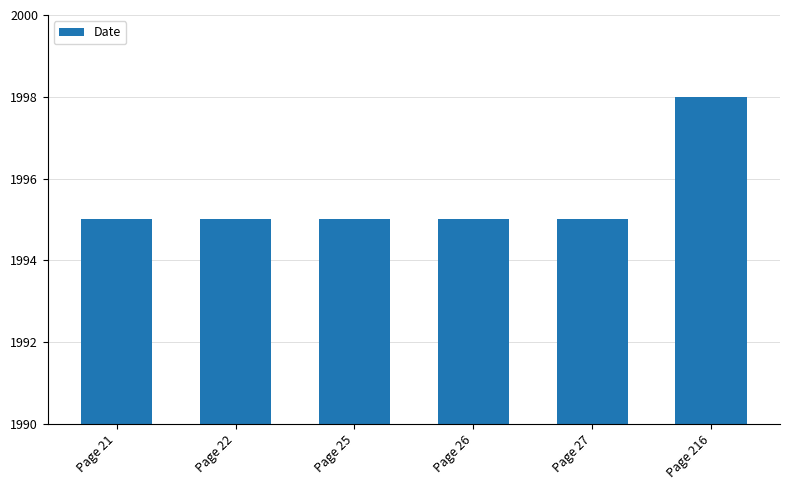

Approximately how many times larger is the value at Page 21 compared to Page 26?

1.0